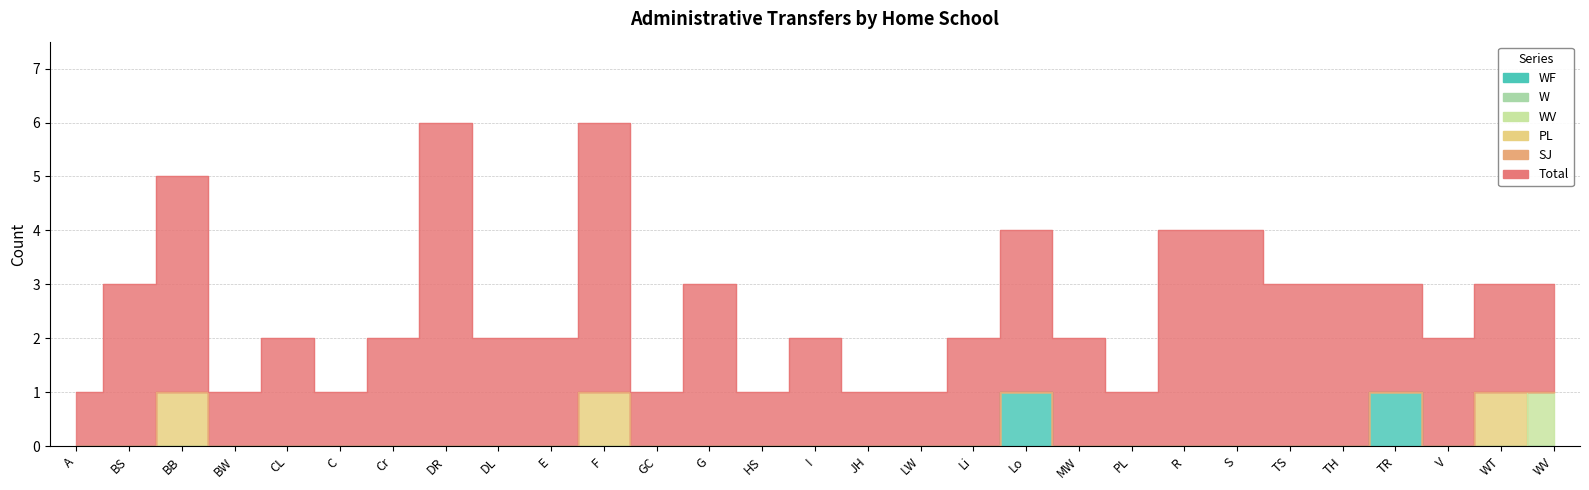

Which series ends up on top after the final intersection of PL and WV?

WV